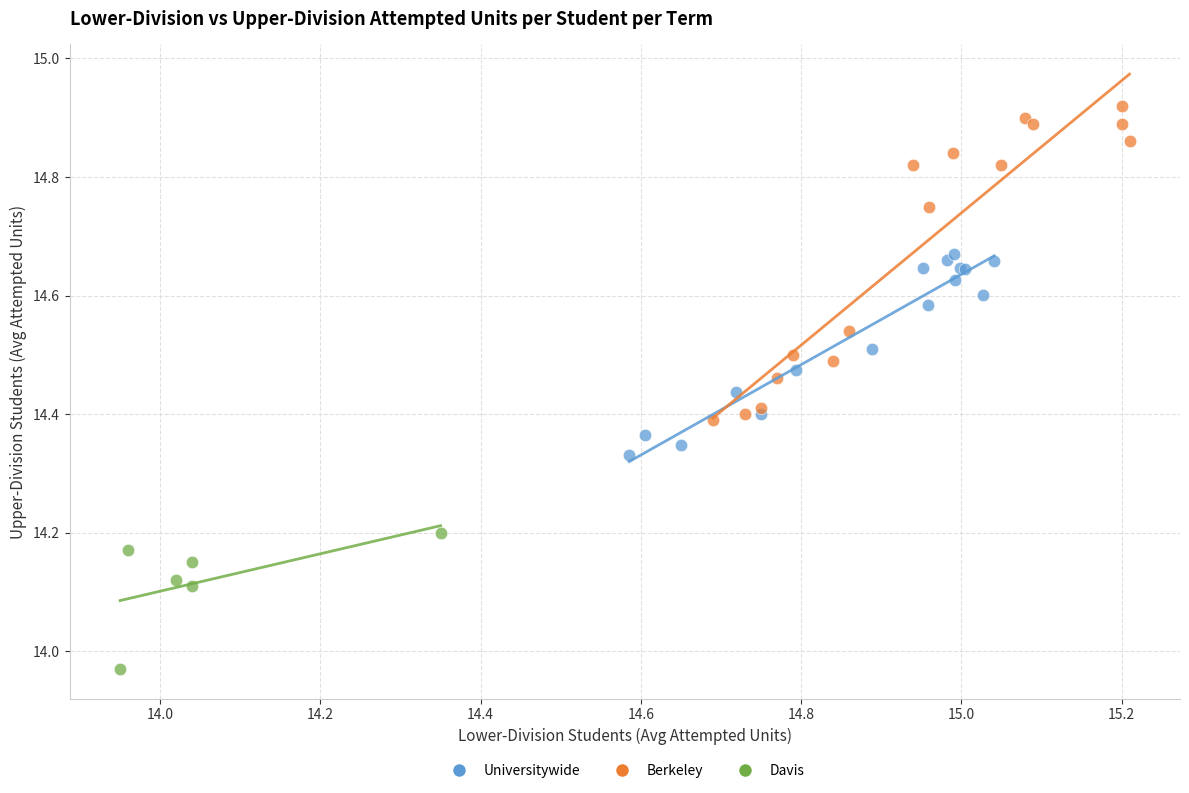

Which series reaches the maximum Y coordinate?

Berkeley